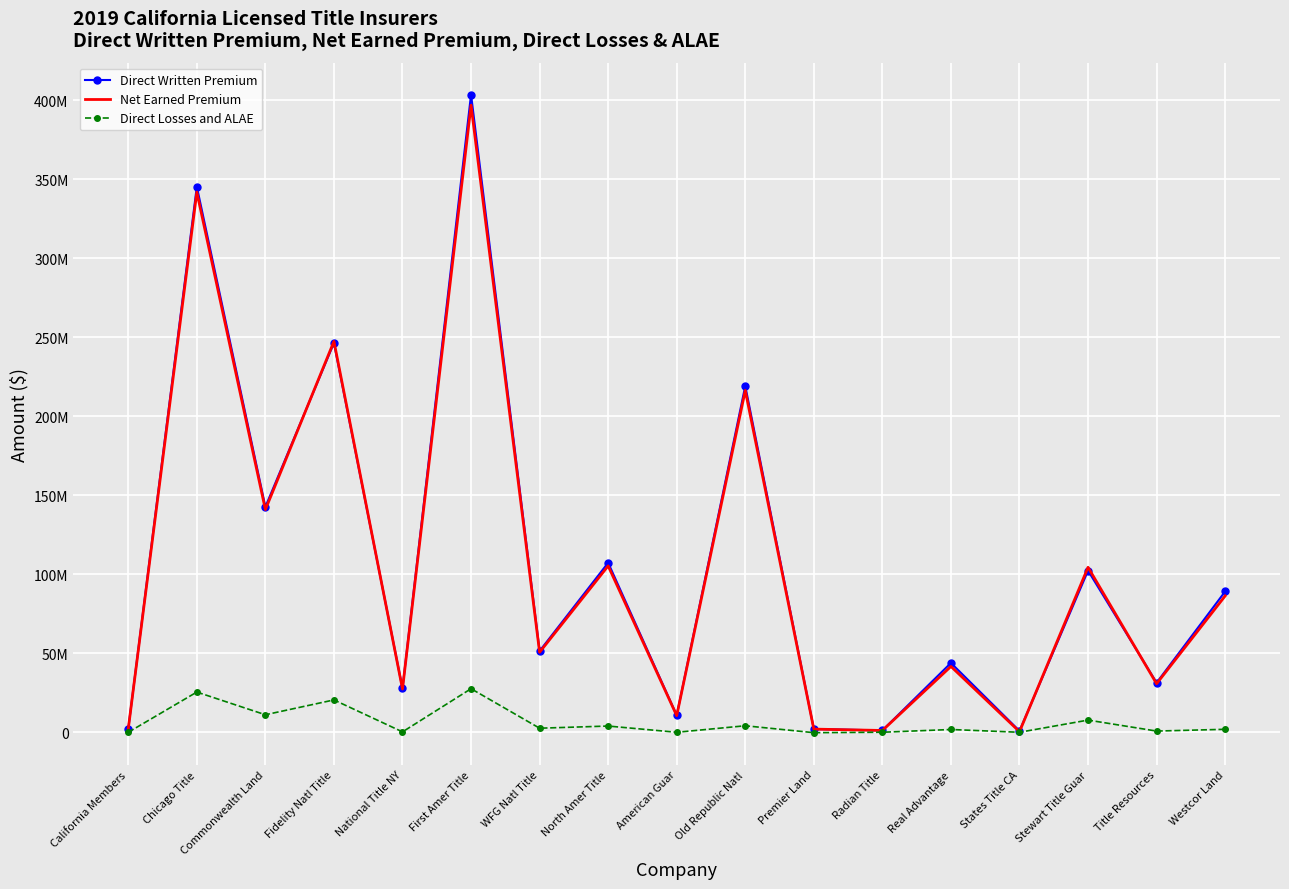

Where is the first local minimum for Direct Losses and ALAE?

Commonwealth Land